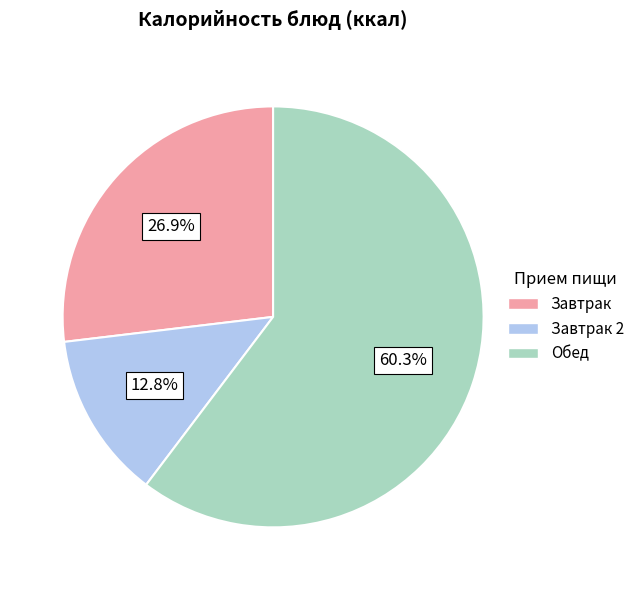

Is there a majority slice in this chart?

Yes